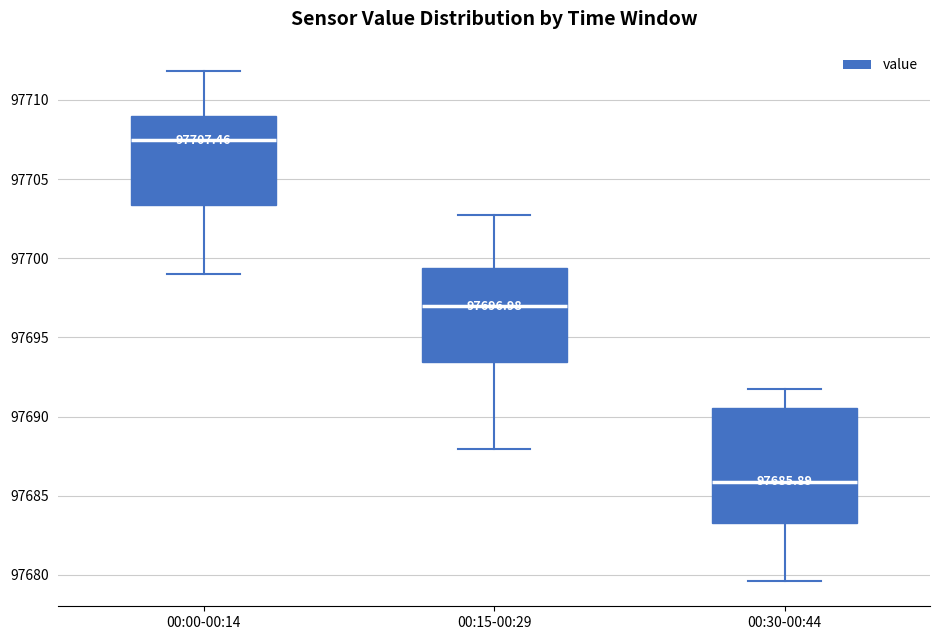

Which box has the highest median line?

00:00-00:14